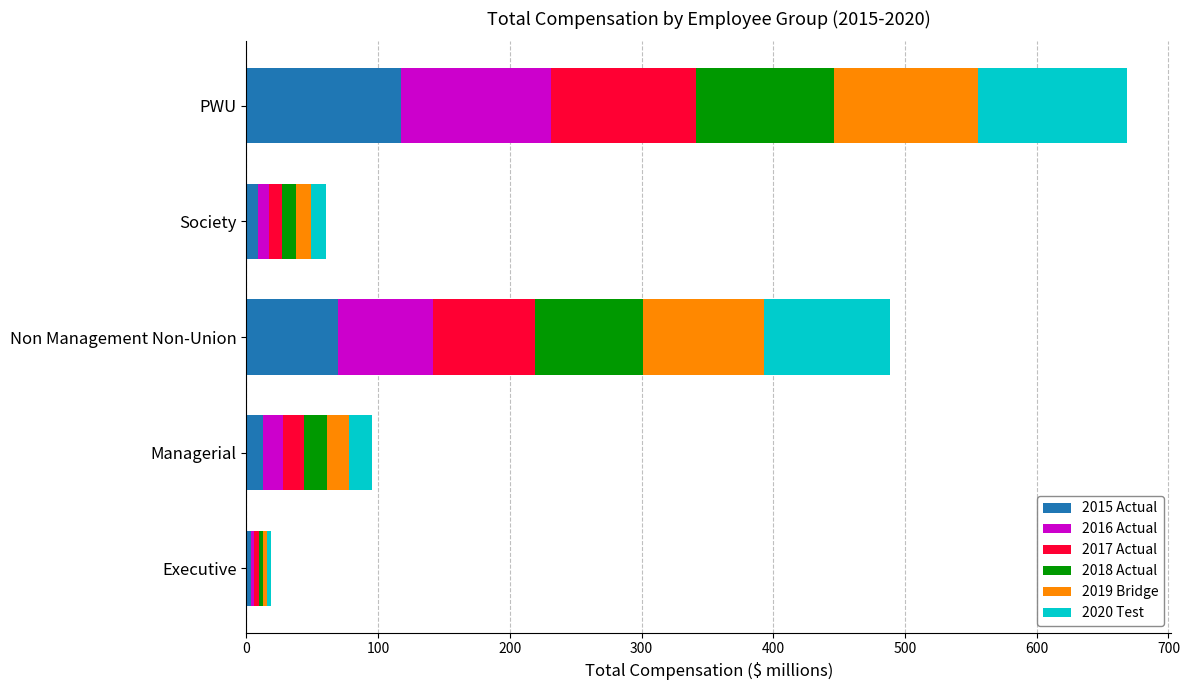

What is the sum of all 2015 Actual values?

211.1